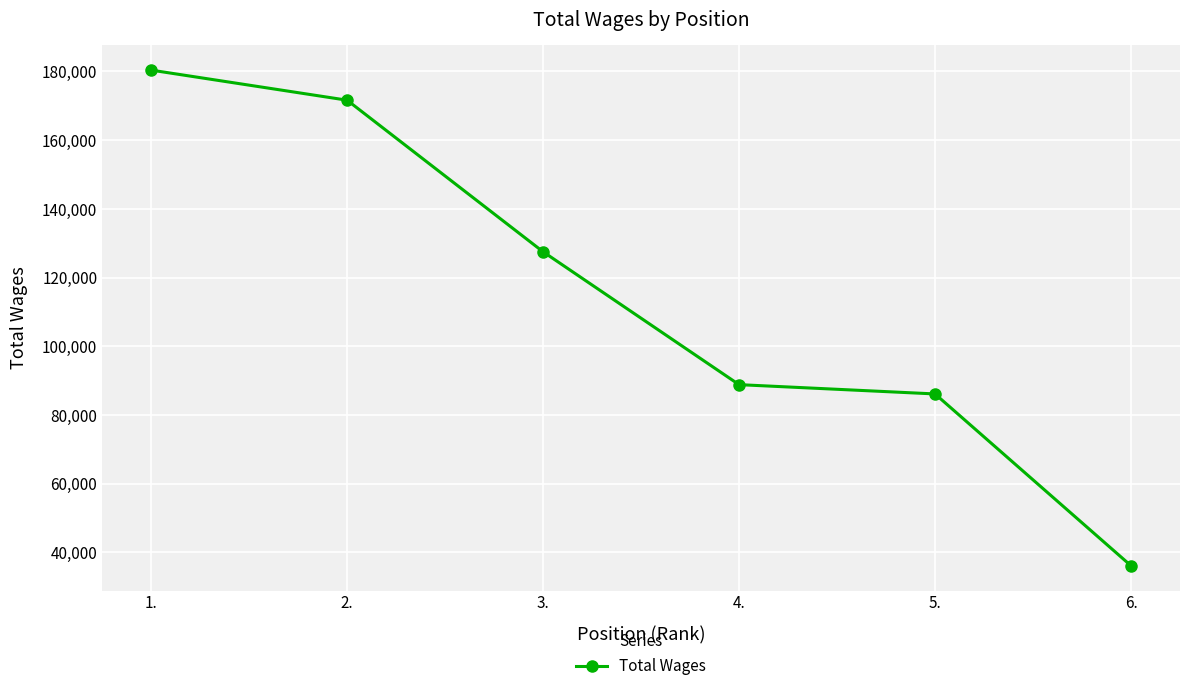

Which category has the lowest value across all series?

6.